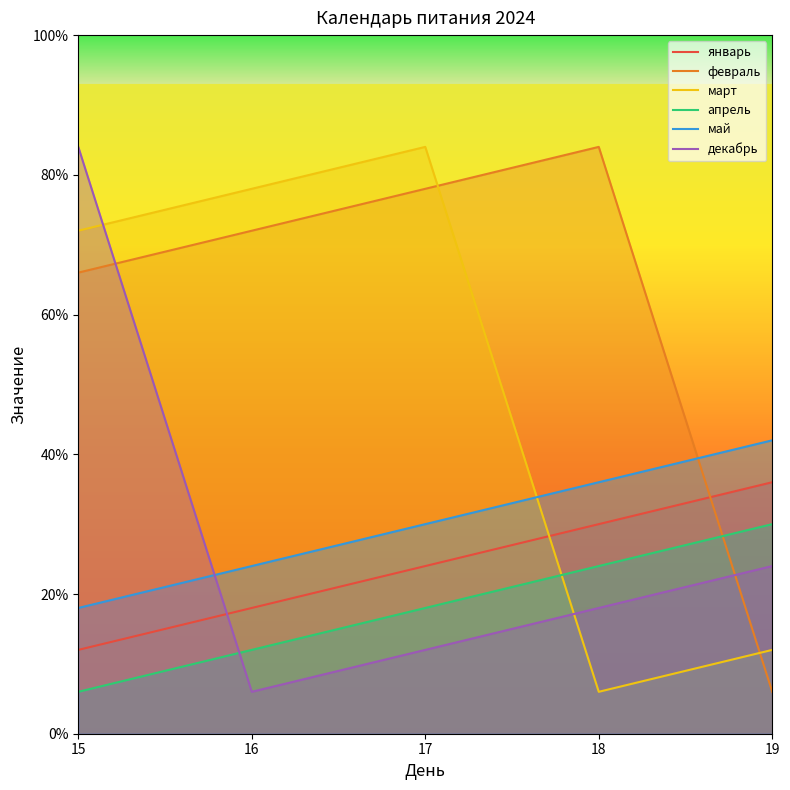

Is the value of май at 15 greater than the value of январь at 18?

No